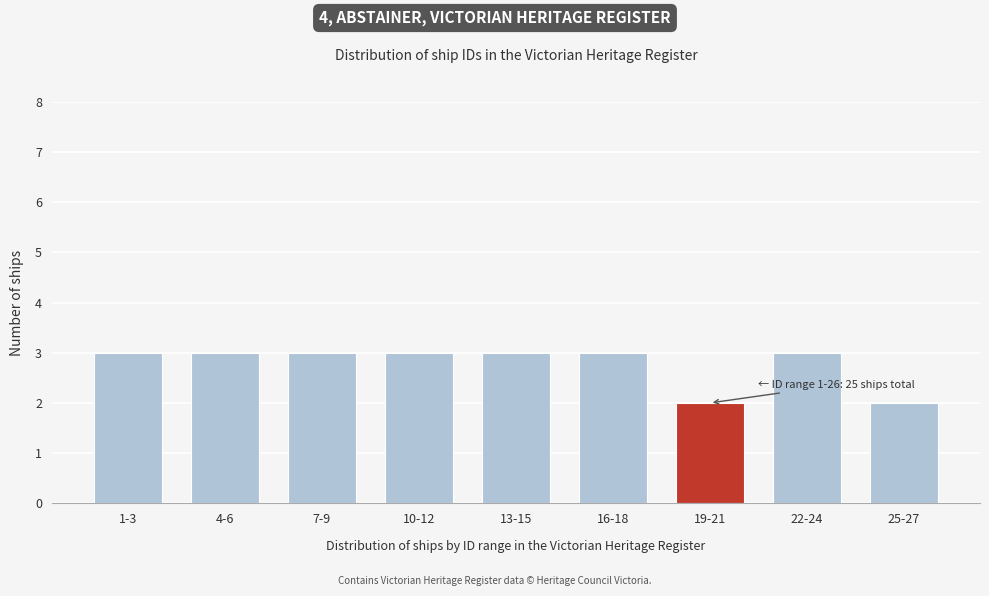

Reading right to left, transcribe all the data shown in this chart.

25-27=2	22-24=3	19-21=2	16-18=3	13-15=3	10-12=3	7-9=3	4-6=3	1-3=3